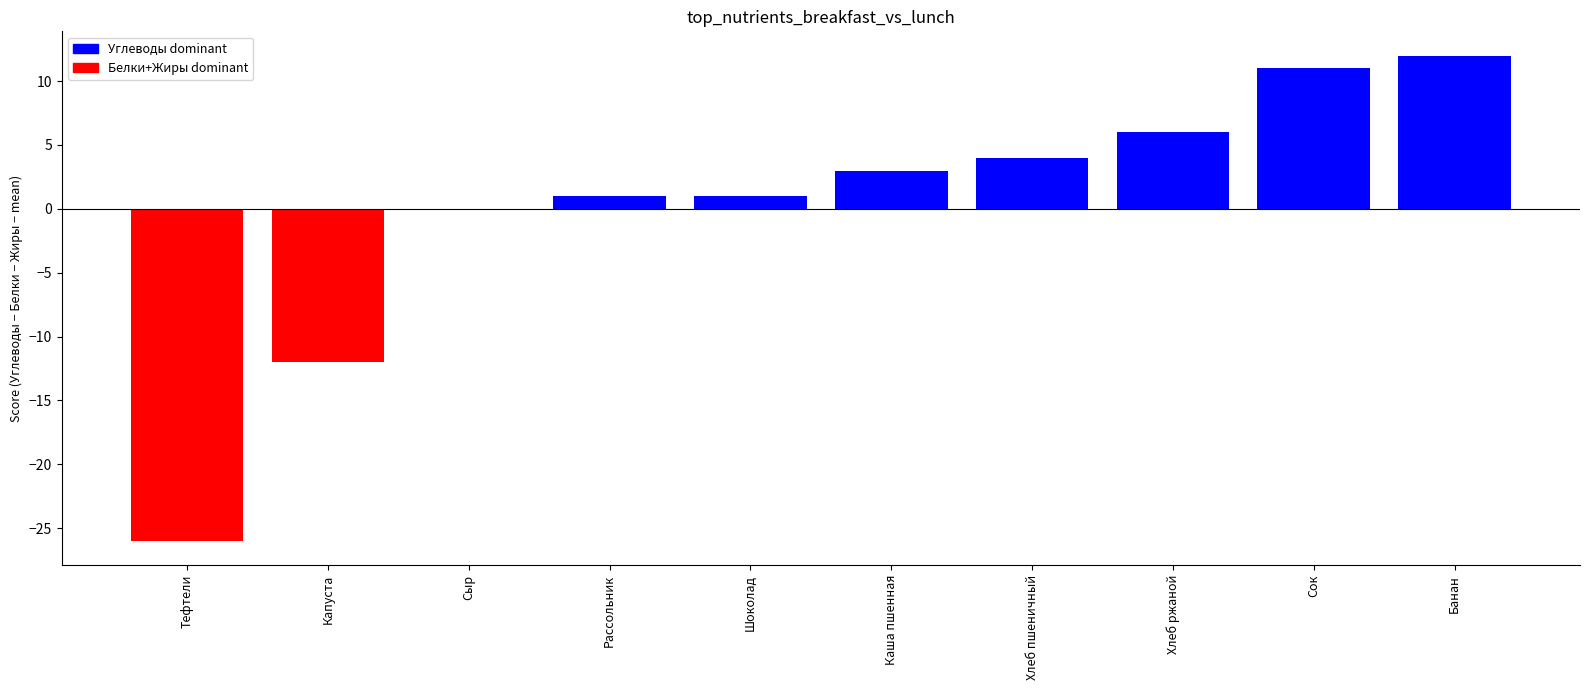

Which has a higher value, Капуста or Каша пшенная?

Каша пшенная